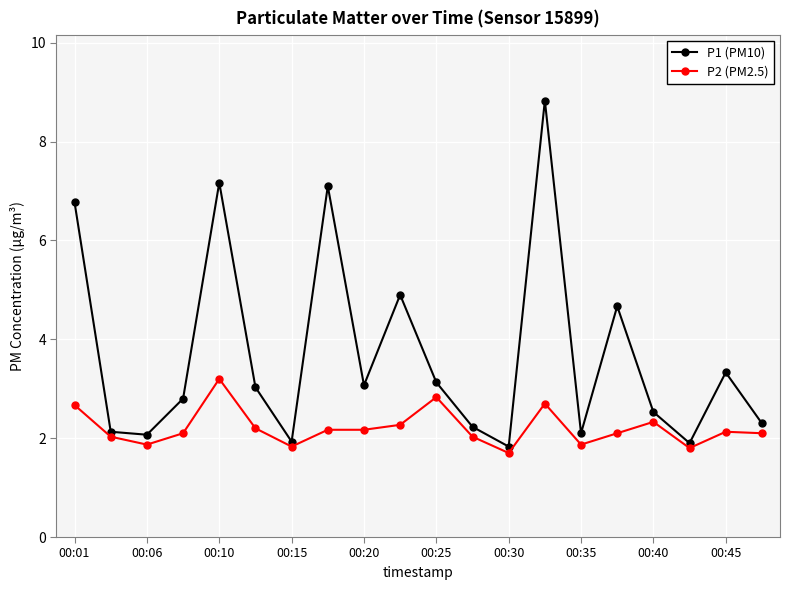

Rank the series by their maximum value, from highest to lowest.

P1 (PM10), P2 (PM2.5)